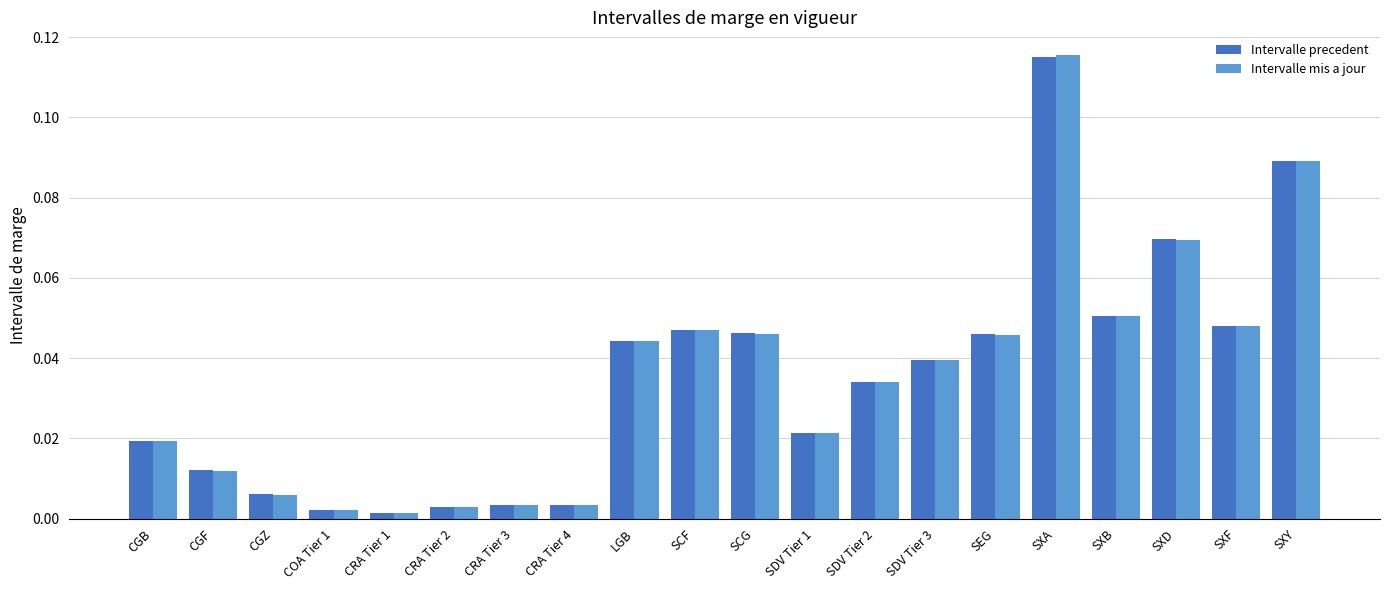

At which category is the sum across all series the highest?

SXA